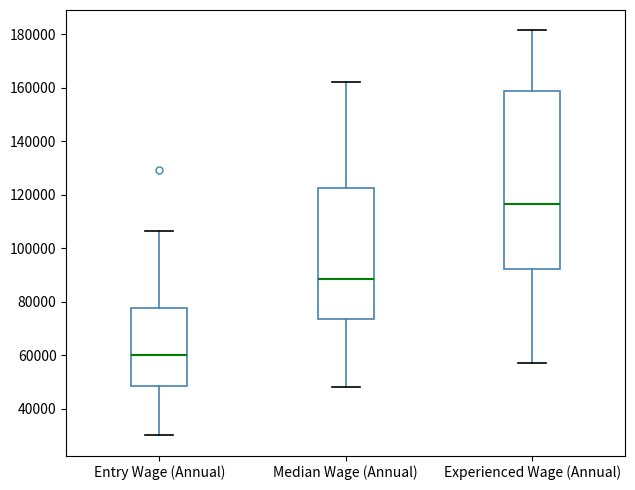

Reading left to right, read every box against the y-axis: the position of its median line, the range the box covers, and the ends of its whiskers. The values are not printed on the chart, so give them approximately, as read against the axis.

Entry Wage (Annual): median 60000, box 48000 to 78000, whiskers 30000 to 106000
Median Wage (Annual): median 88000, box 74000 to 122000, whiskers 48000 to 162000
Experienced Wage (Annual): median 116000, box 92000 to 160000, whiskers 56000 to 182000